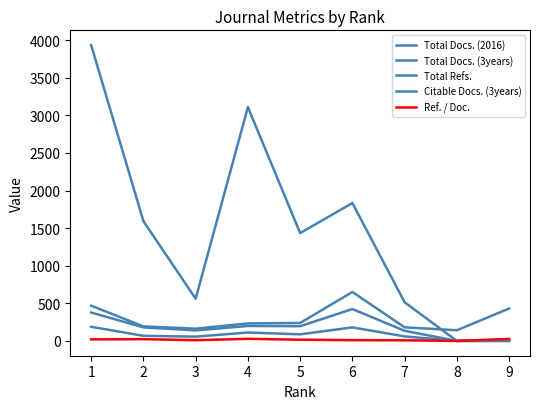

Which category has the lowest value across all series?

8